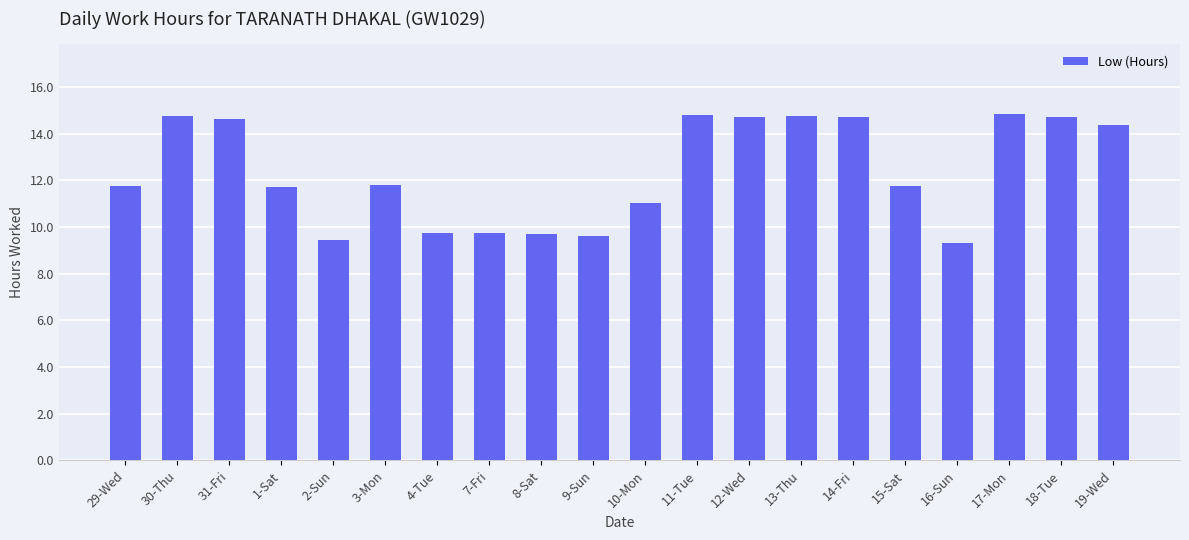

Is it true that the value at 16-Sun is 5.9?

False